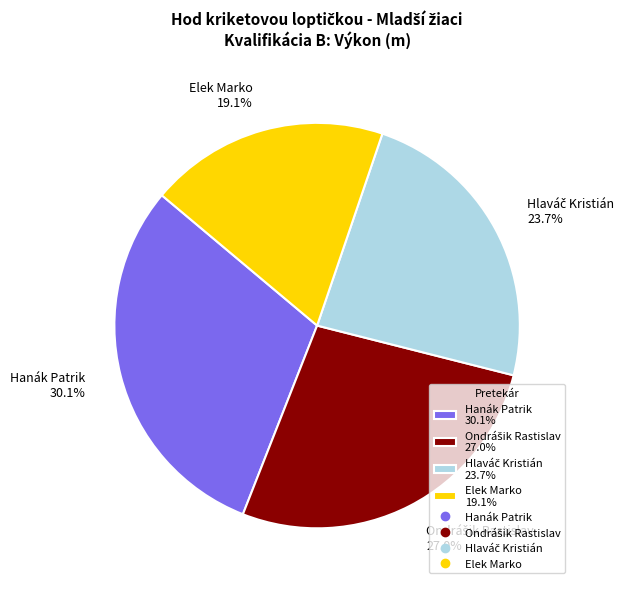

To the nearest percent, what is the difference between the largest and smallest slice percentages?

11%